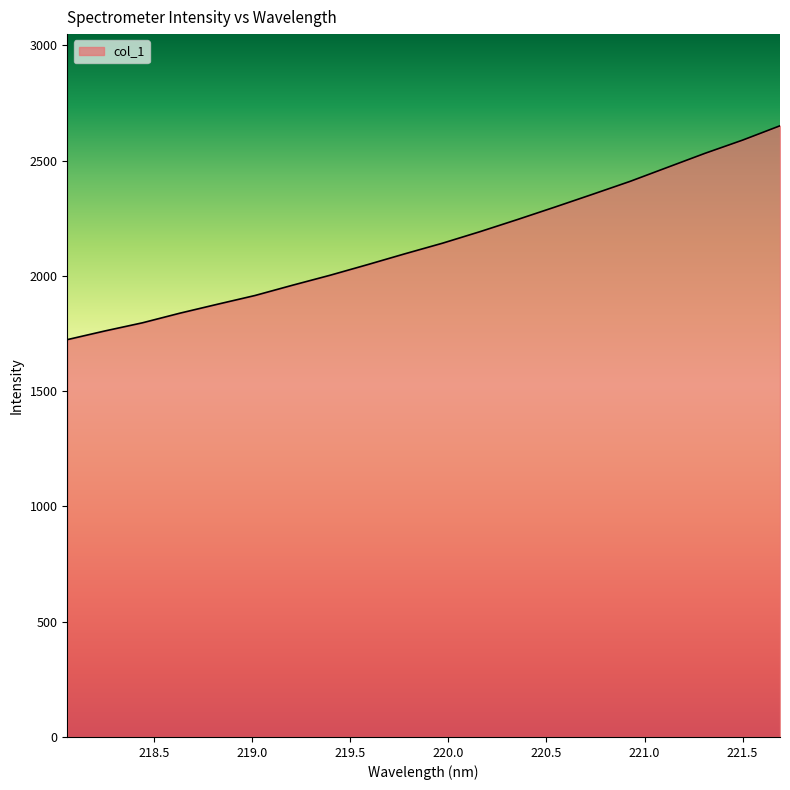

How many lines are shown in the chart?

1